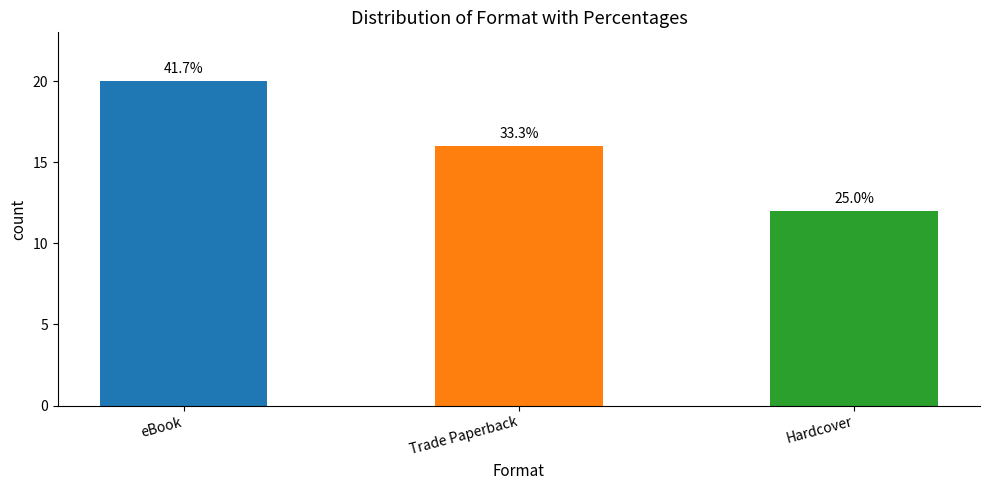

How many bars are there in total?

3